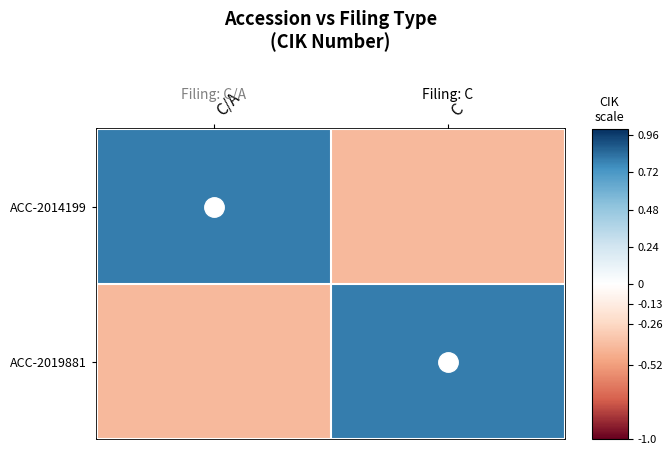

What is the maximum value shown in the chart?

0.8